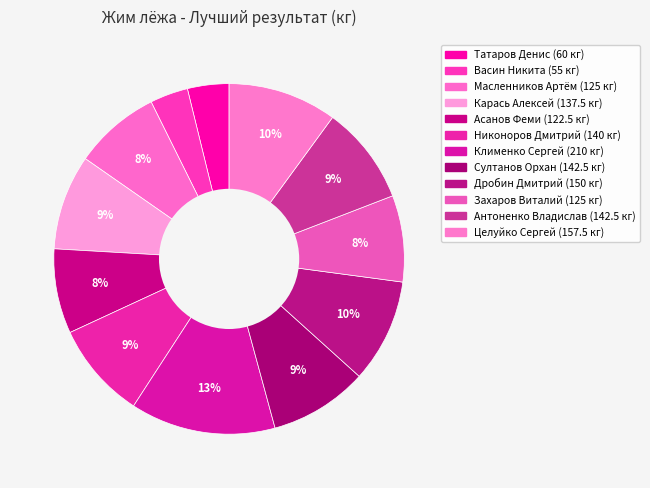

What percentage is the Антоненко Владислав slice, to the nearest percent?

9%